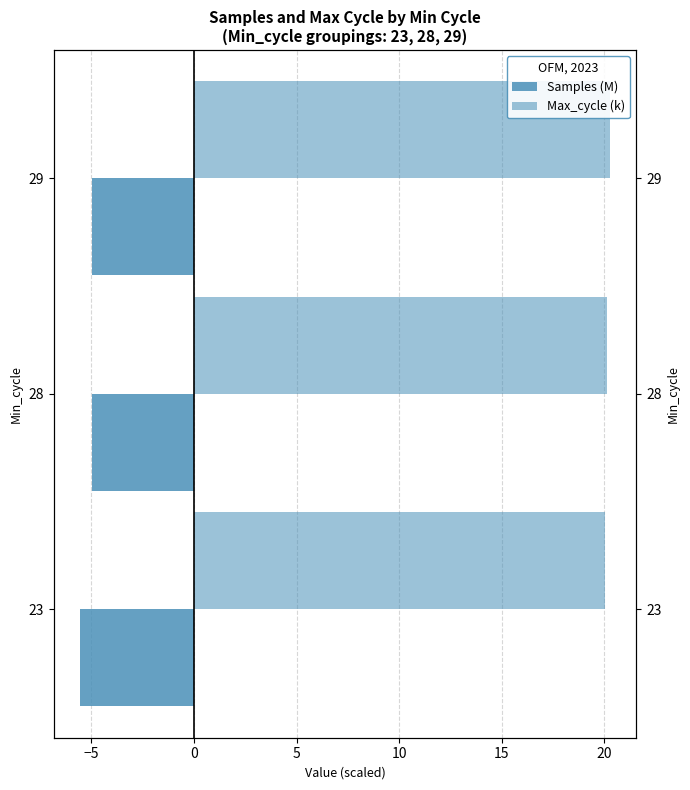

How many bars are there in each group?

2